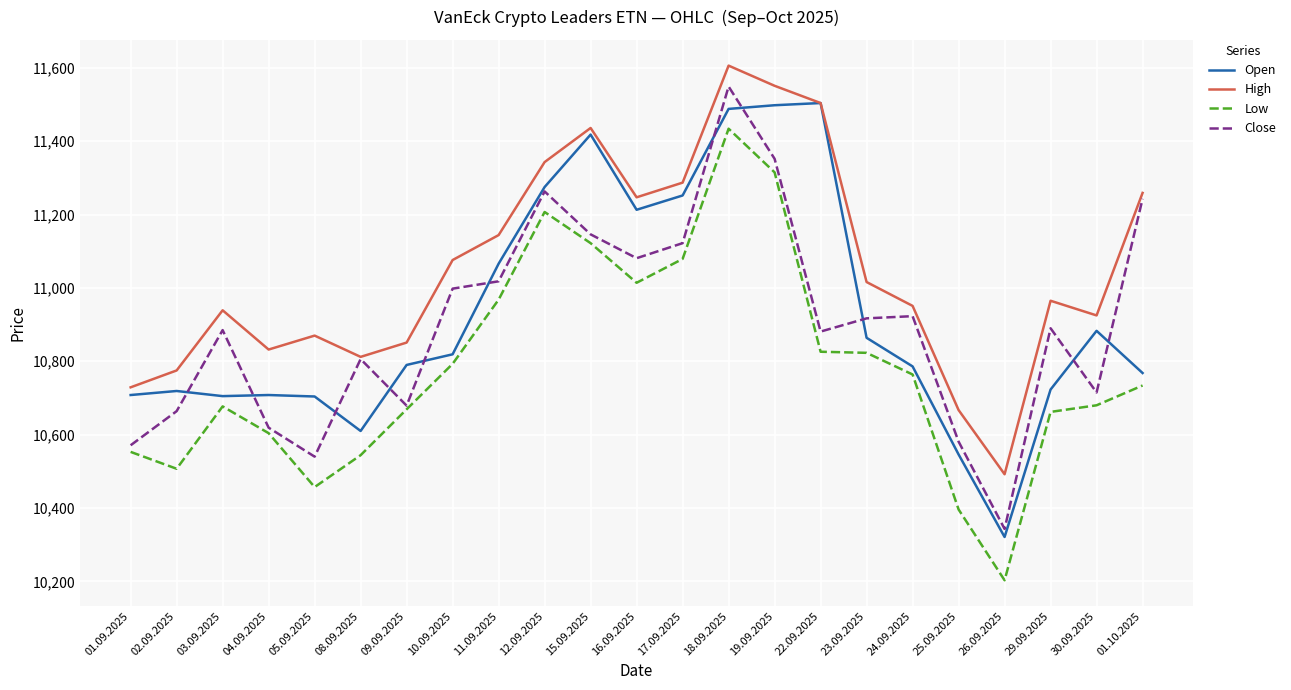

At which category is the sum across all series the highest?

18.09.2025